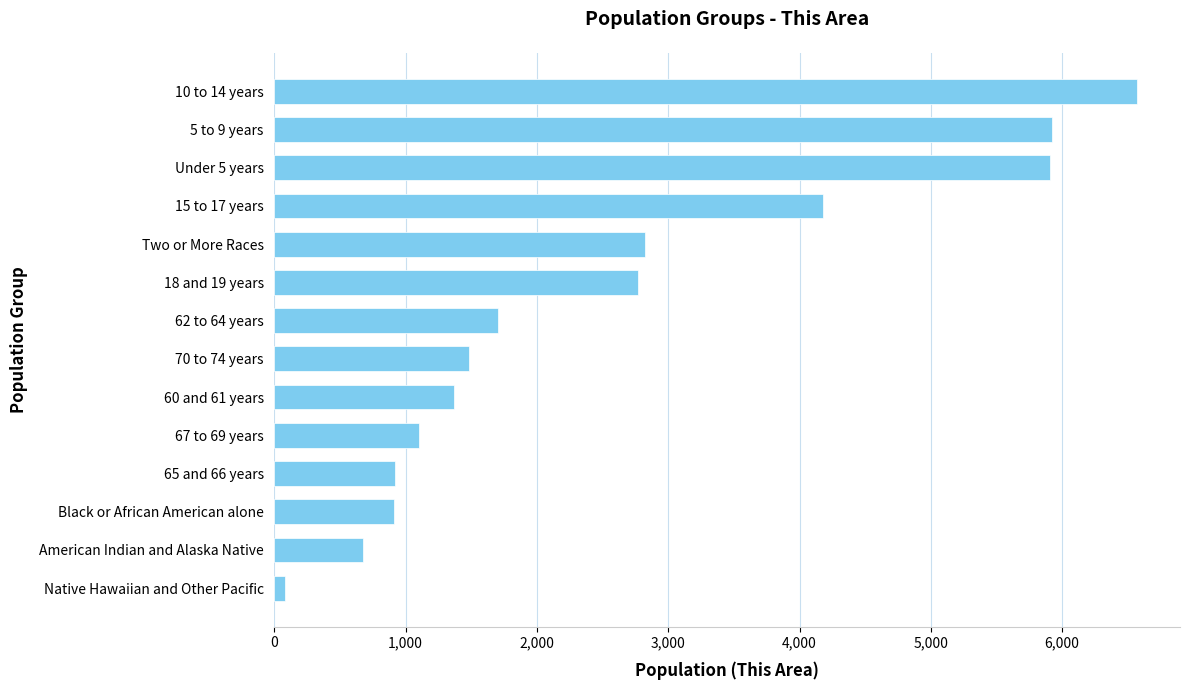

What is the change in value from 67 to 69 years to 10 to 14 years?

+5466